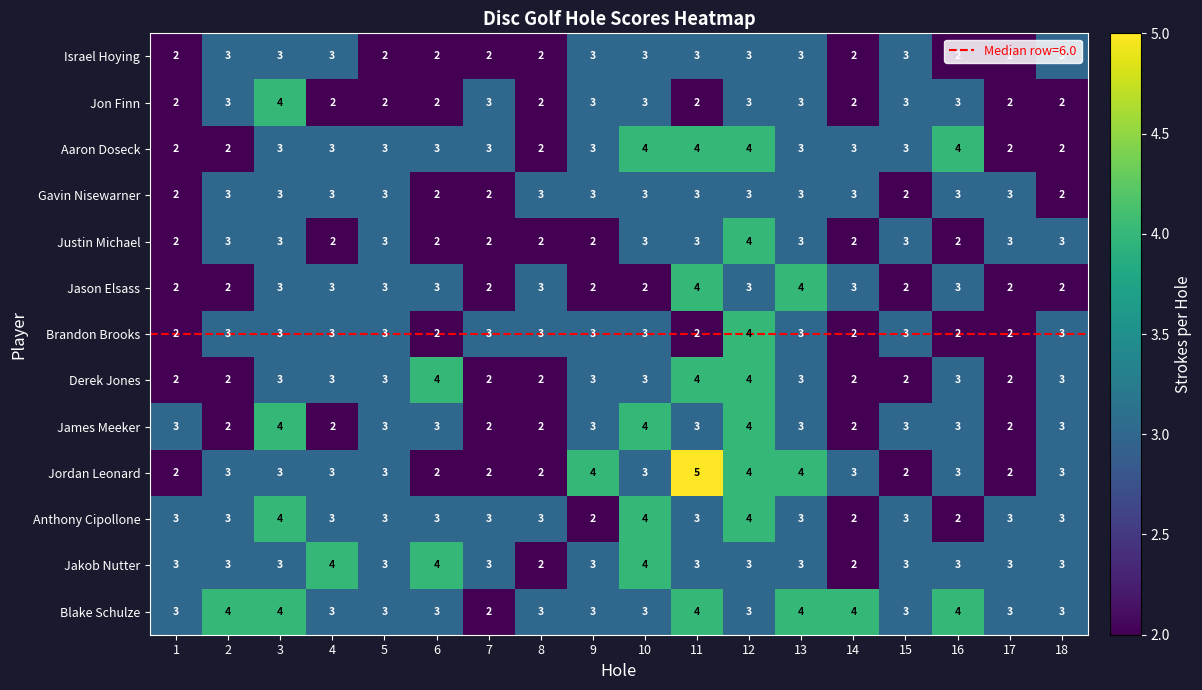

Is it true that Anthony Cipollone equals 5 at 5?

False